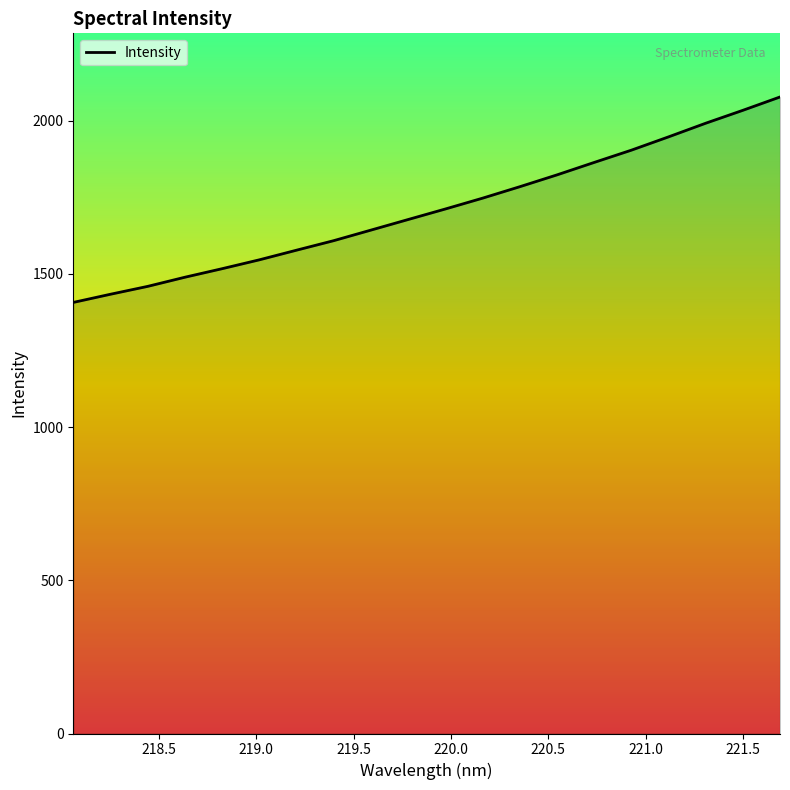

What is the difference between the maximum and minimum values?

670.6